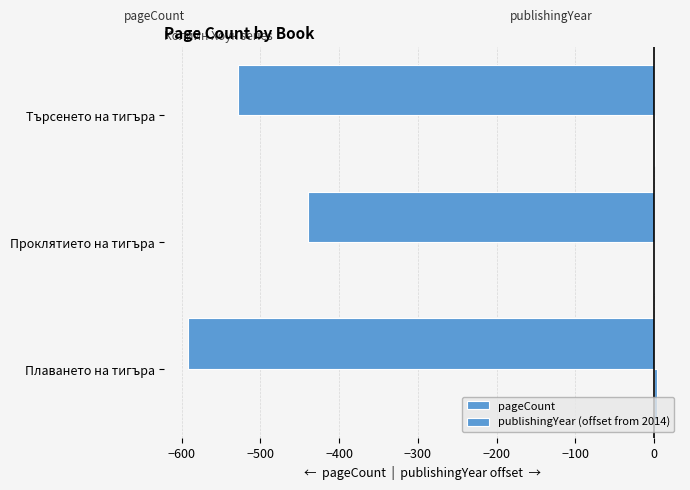

How many categories are shown in the chart?

3